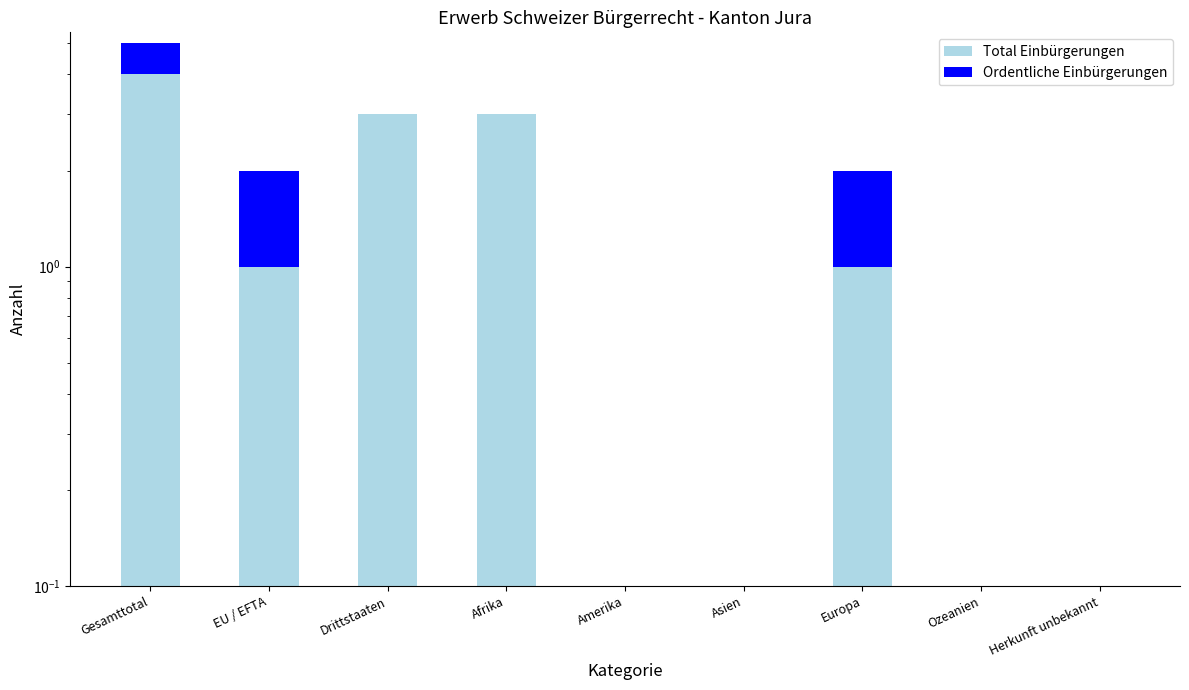

Reading right to left, transcribe all the data shown in this chart.

Total Einbürgerungen: Herkunft unbekannt=0	Ozeanien=0	Europa=1	Asien=0	Amerika=0	Afrika=3	Drittstaaten=3	EU / EFTA=1	Gesamttotal=4
Ordentliche Einbürgerungen: Herkunft unbekannt=0	Ozeanien=0	Europa=1	Asien=0	Amerika=0	Afrika=0	Drittstaaten=0	EU / EFTA=1	Gesamttotal=1